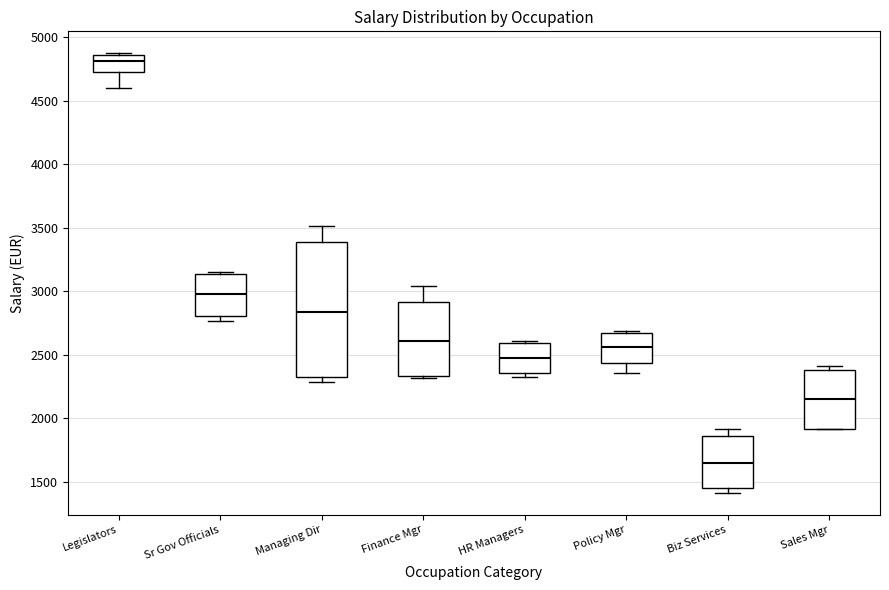

Reading left to right, transcribe this box plot: for each box, give where its median line is, the range the box spans, and where its two whiskers end, as read against the y-axis. The values are not printed on the chart, so give them approximately, as read against the axis.

Legislators: median 4800, box 4700 to 4850, whiskers 4600 to 4850
Sr Gov Officials: median 3000, box 2800 to 3150, whiskers 2750 to 3150
Managing Dir: median 2850, box 2300 to 3400, whiskers 2300 (just below the box's lower edge) to 3500
Finance Mgr: median 2600, box 2350 to 2900, whiskers 2300 to 3050
HR Managers: median 2500, box 2350 to 2600, whiskers 2300 to 2600 (just above the box's upper edge)
Policy Mgr: median 2550, box 2450 to 2650, whiskers 2350 to 2700
Biz Services: median 1650, box 1450 to 1850, whiskers 1400 to 1900
Sales Mgr: median 2150, box 1900 to 2400, whiskers 1900 to 2400 (just above the box's upper edge)